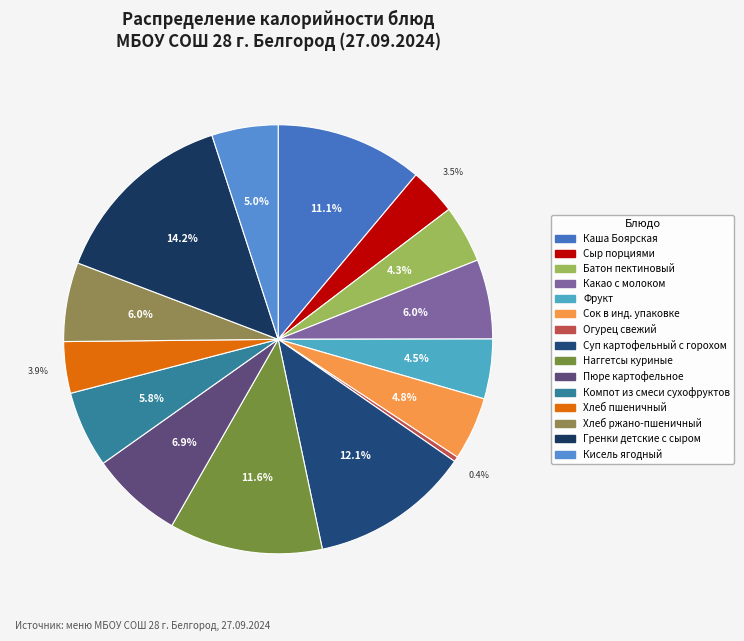

True or false: Пюре картофельное accounts for 1% of the total.

False